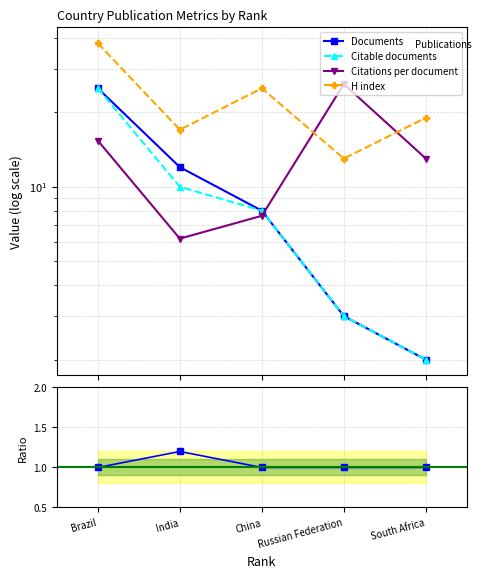

Where does the H index series first go above 19?

Brazil